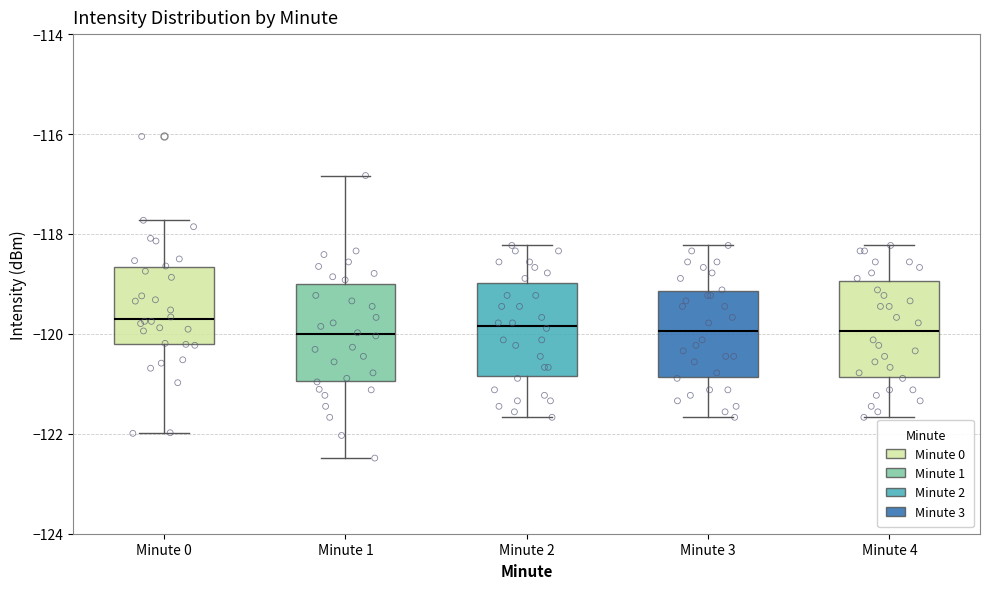

Reading left to right, read every box against the y-axis: the position of its median line, the range the box covers, and the ends of its whiskers. The values are not printed on the chart, so give them approximately, as read against the axis.

Minute 0: median -119.8, box -120.2 to -118.6, whiskers -122.0 to -117.8
Minute 1: median -120.0, box -121.0 to -119.0, whiskers -122.4 to -116.8
Minute 2: median -119.8, box -120.8 to -119.0, whiskers -121.6 to -118.2
Minute 3: median -120.0, box -120.8 to -119.2, whiskers -121.6 to -118.2
Minute 4: median -120.0, box -120.8 to -119.0, whiskers -121.6 to -118.2